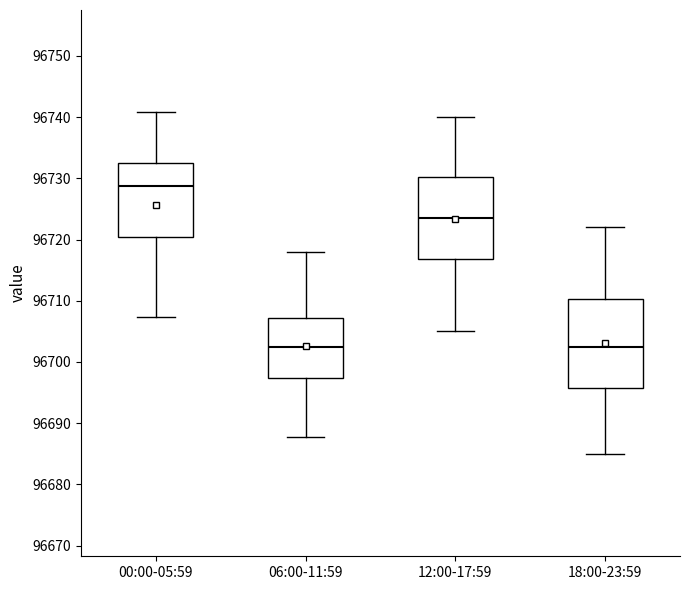

Reading left to right, transcribe this box plot: for each box, give where its median line is, the range the box spans, and where its two whiskers end, as read against the y-axis. The values are not printed on the chart, so give them approximately, as read against the axis.

00:00-05:59: median 96729, box 96720 to 96732, whiskers 96707 to 96741
06:00-11:59: median 96703, box 96697 to 96707, whiskers 96688 to 96718
12:00-17:59: median 96724, box 96717 to 96730, whiskers 96705 to 96740
18:00-23:59: median 96703, box 96696 to 96710, whiskers 96685 to 96722